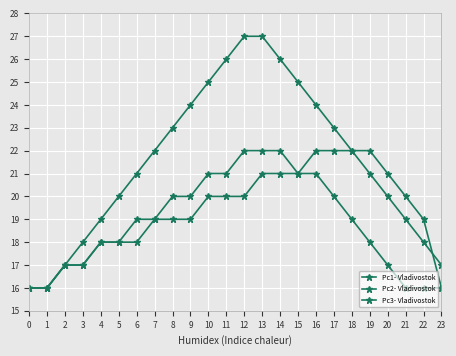

Which series has the largest range (max minus min)?

Pc1- Vladivostok